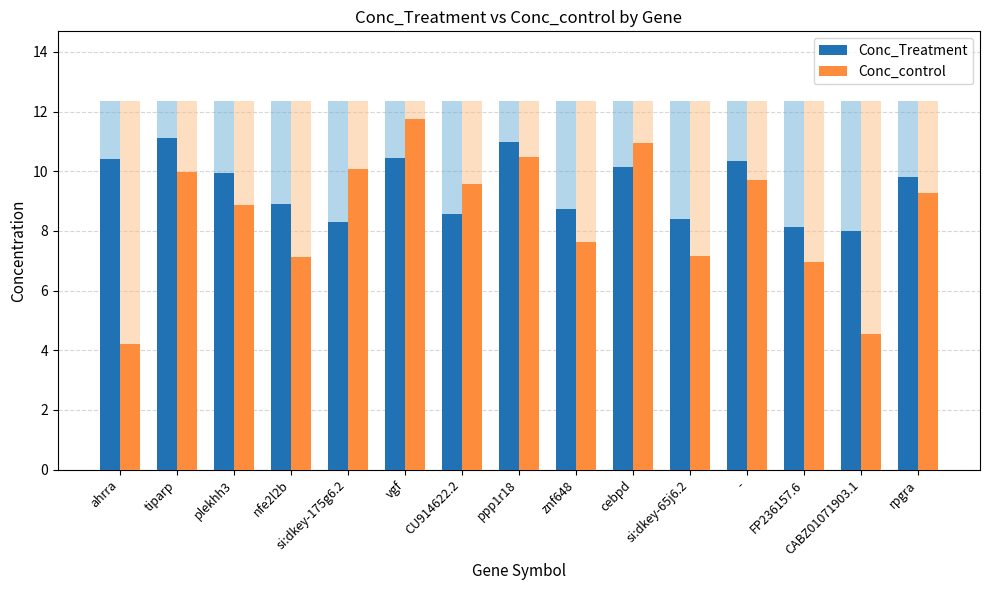

What is the sum of the Conc_control values at si:dkey-175g6.2 and -?

19.8